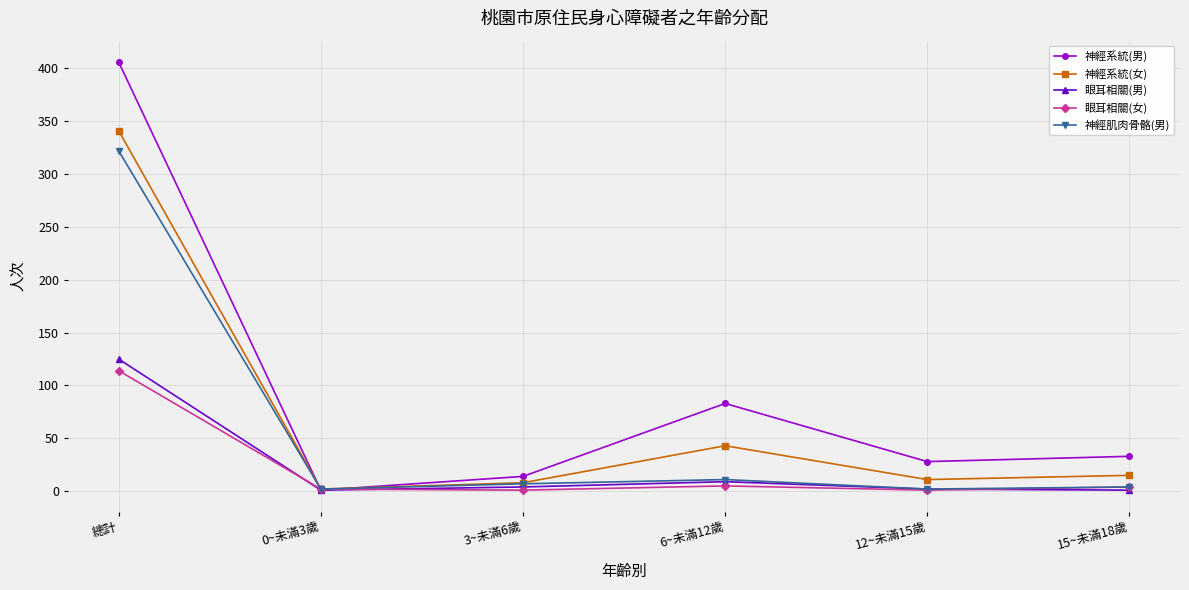

Where is 神經系統(男) nearest to the value 203?

6~未滿12歲